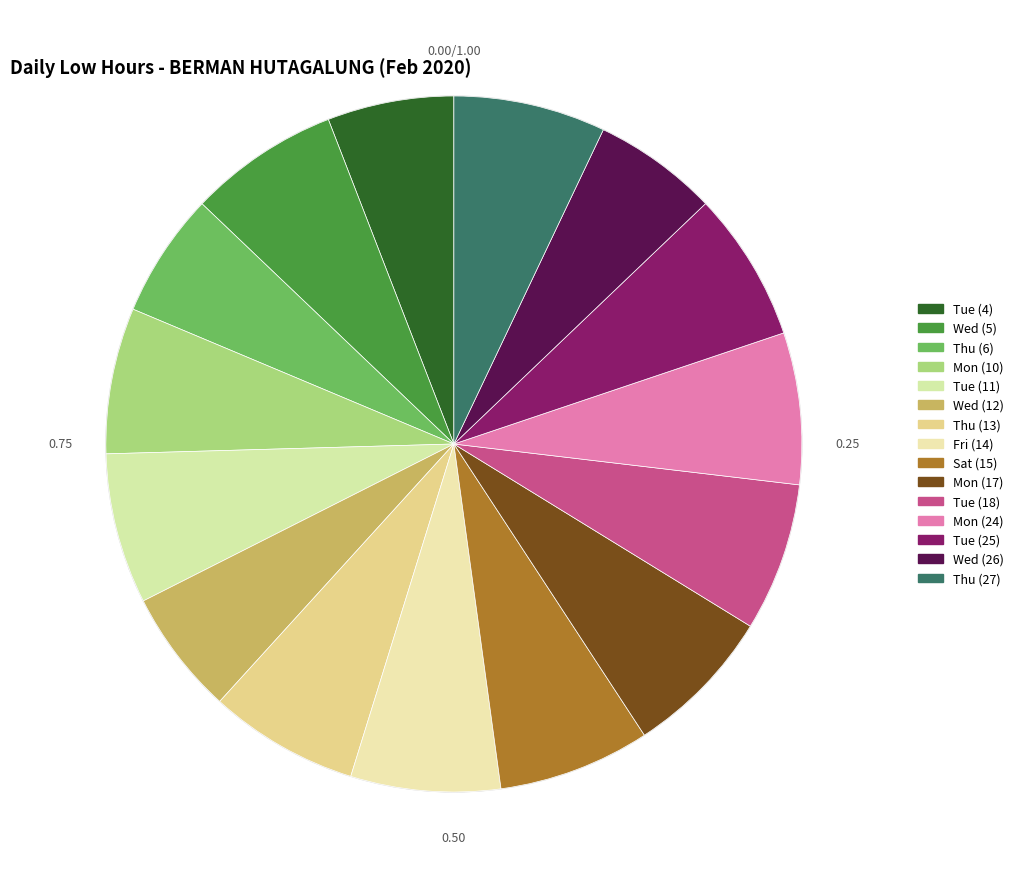

How many slices are in this pie chart?

15